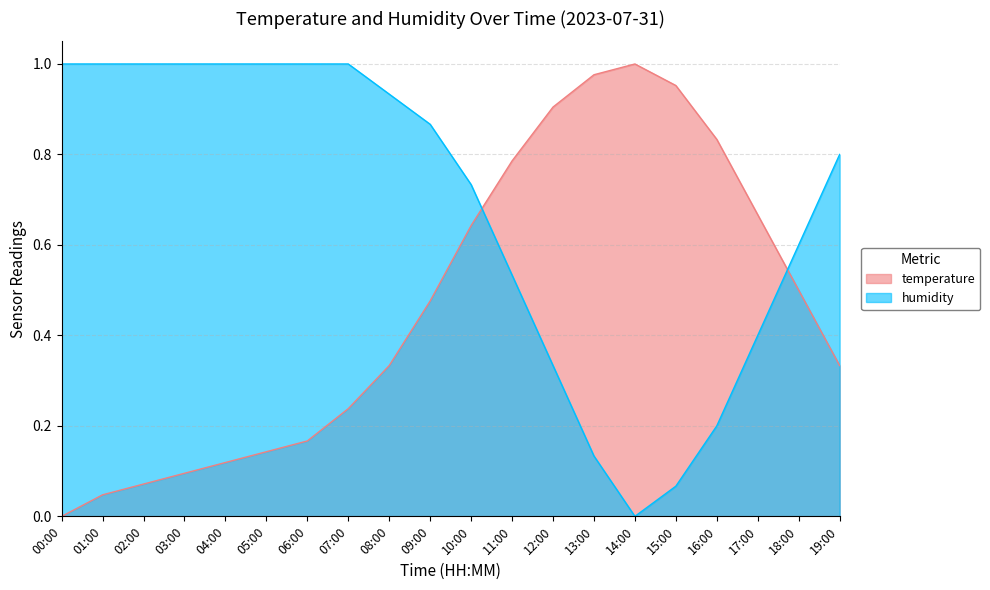

What is the sum of the temperature values at 01:00 and 17:00?

0.7